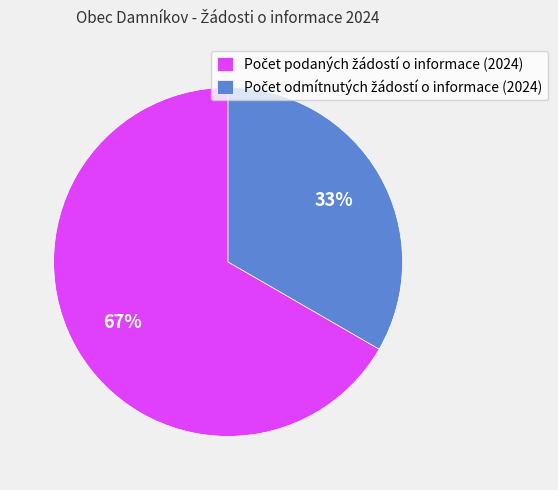

Is there a majority slice in this chart?

Yes